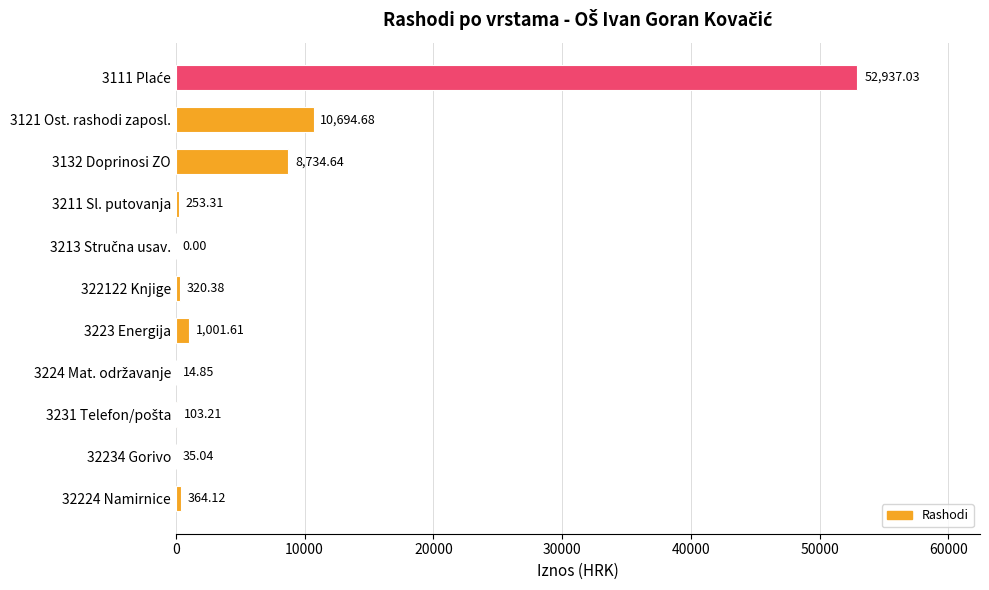

What is the change in value from 322122 Knjige to 32224 Namirnice?

+43.7